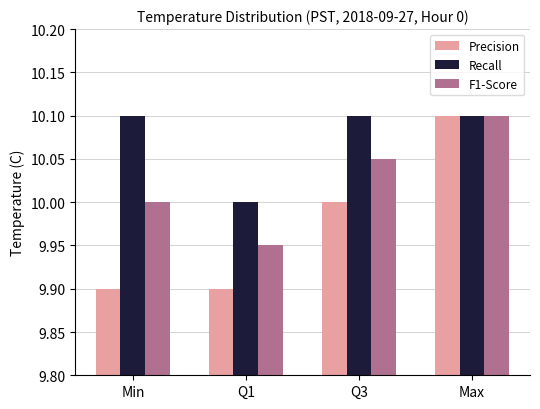

How many data points does each series have?

4